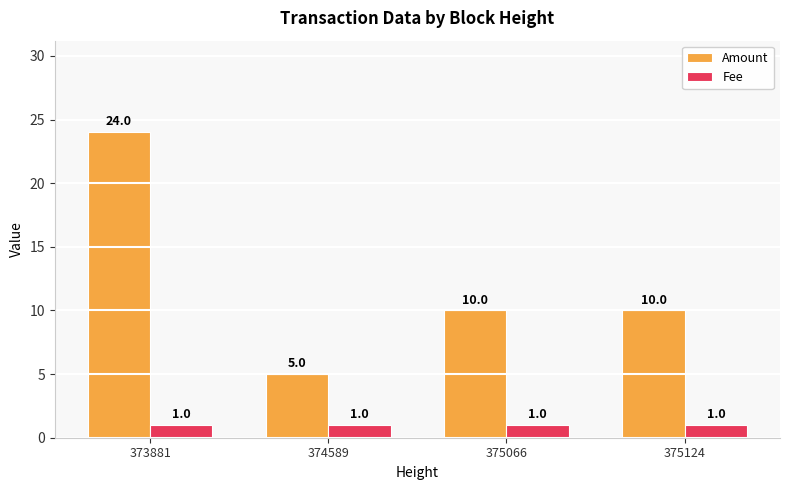

Rank the series by their maximum value, from lowest to highest.

Fee, Amount